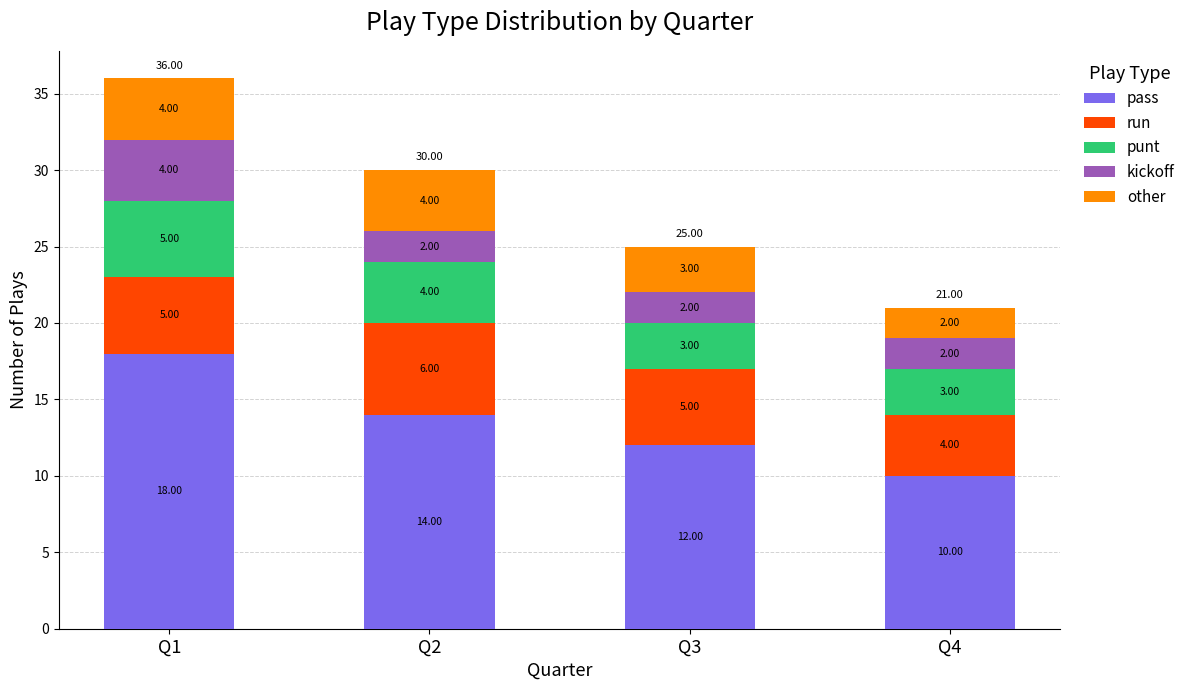

What is the average value of the pass series?

14